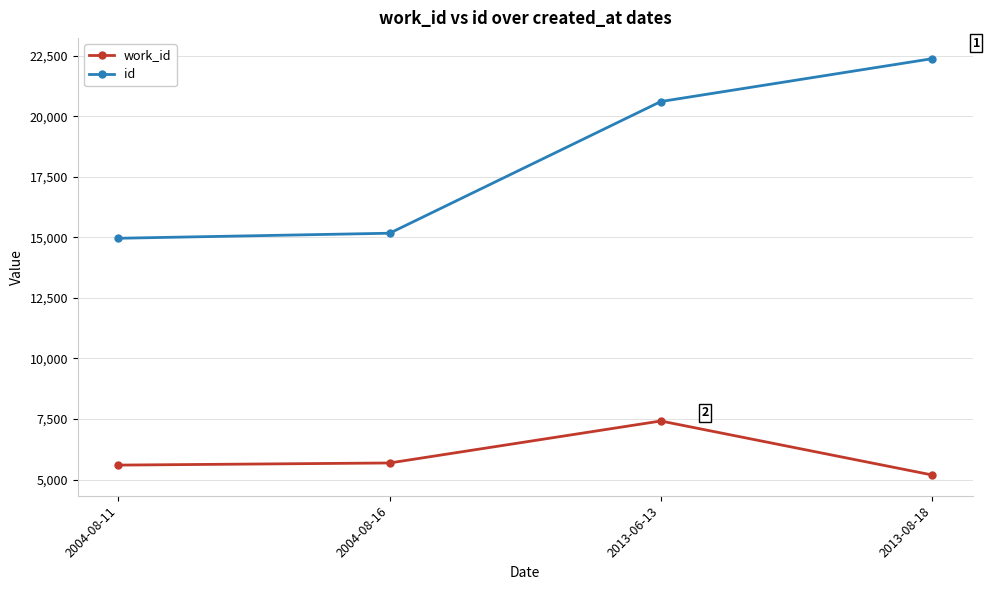

Which series has the largest total across all categories?

id